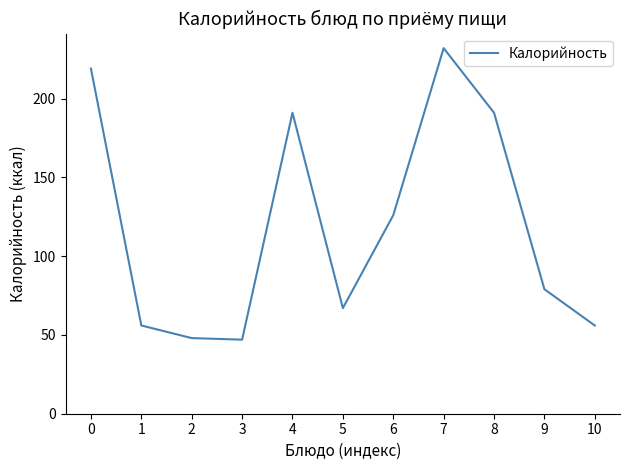

What is the difference between the maximum and minimum values?

185